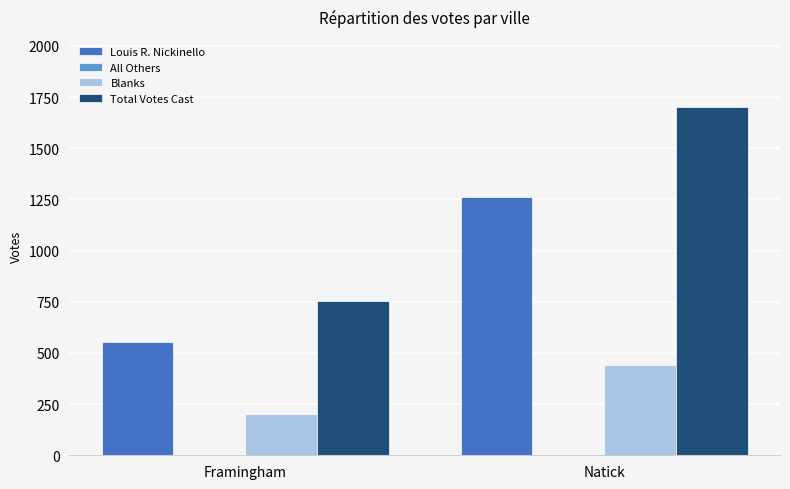

The value of Louis R. Nickinello at Natick is 1264. True or false?

True